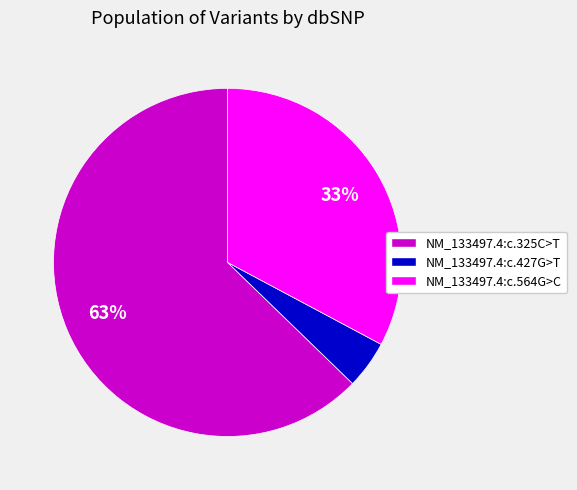

Which has a higher value, NM_133497.4:c.325C>T or NM_133497.4:c.427G>T?

NM_133497.4:c.325C>T